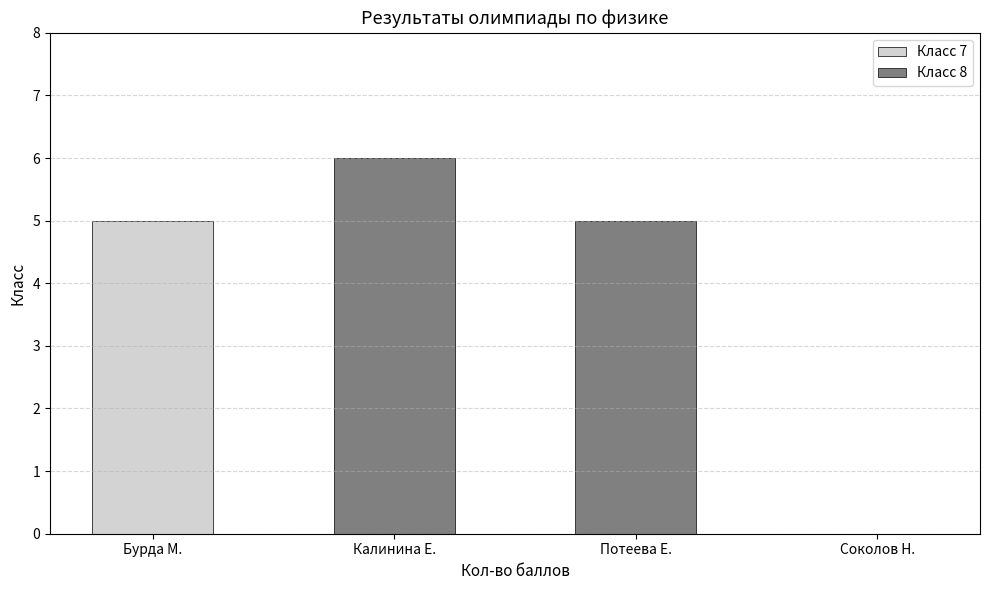

Where does the Класс 8 series first go above 5?

Калинина Е.